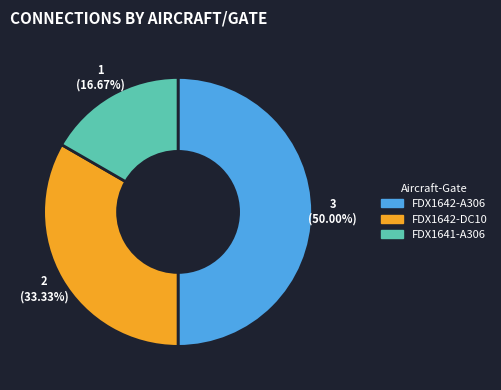

Rank the categories by value from lowest to highest.

FDX1641-A306, FDX1642-DC10, FDX1642-A306